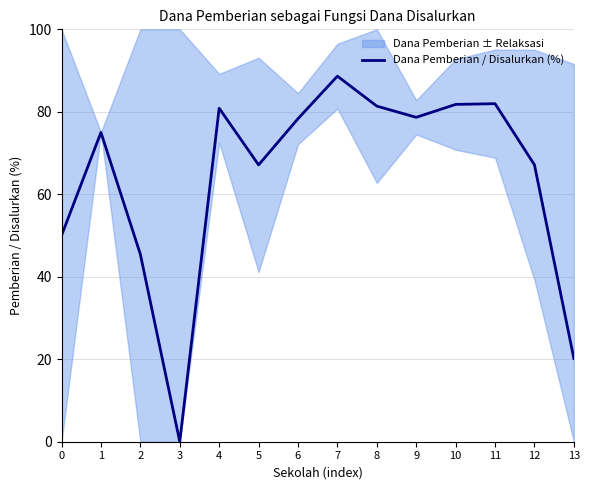

Is this an area chart (filled region under the line)?

No